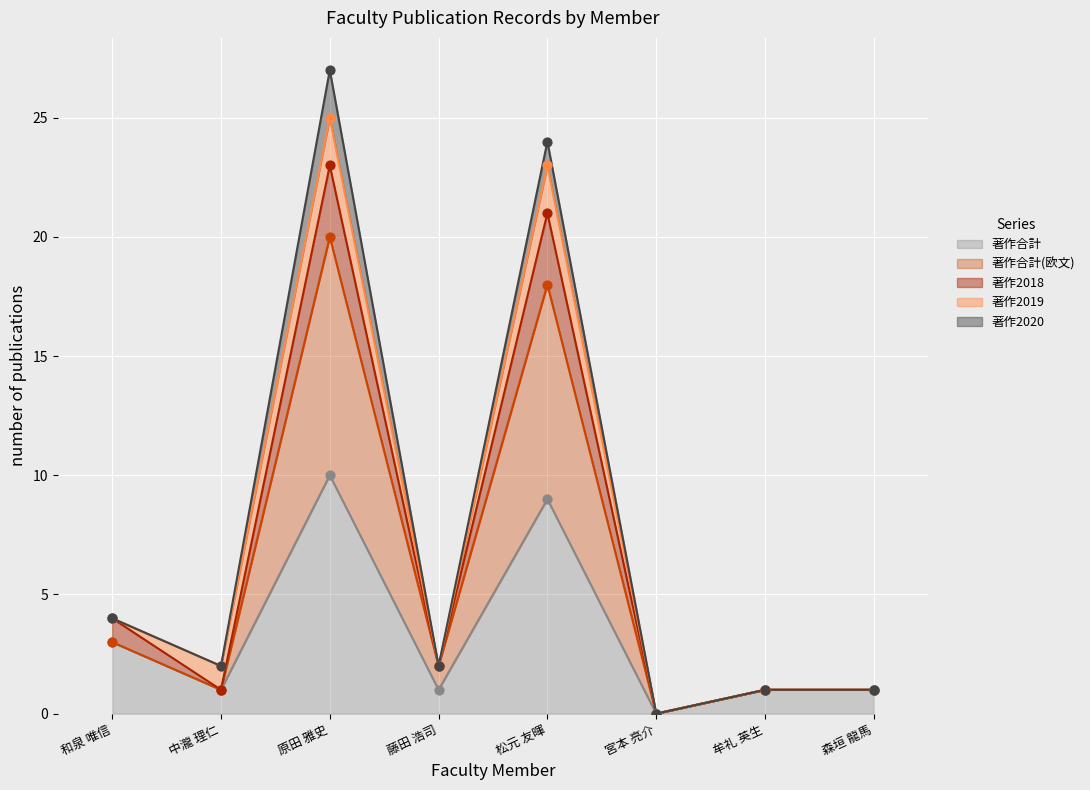

At which label does 著作合計 reach its minimum?

宮本 亮介